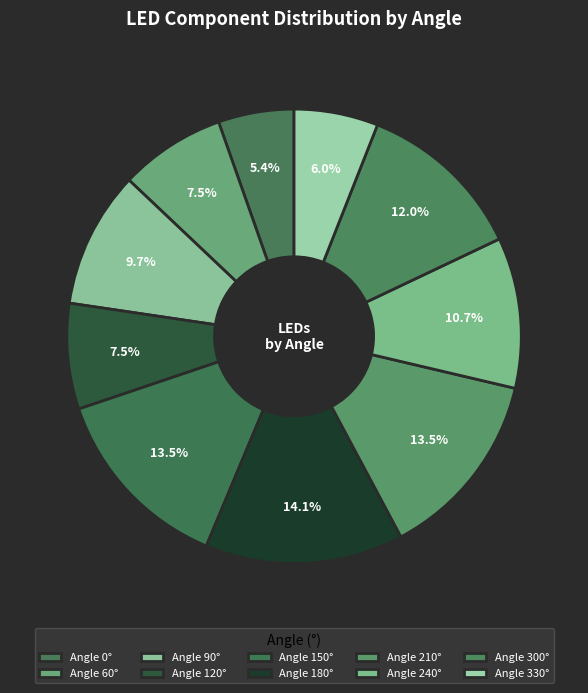

How many segments does this pie chart have?

10